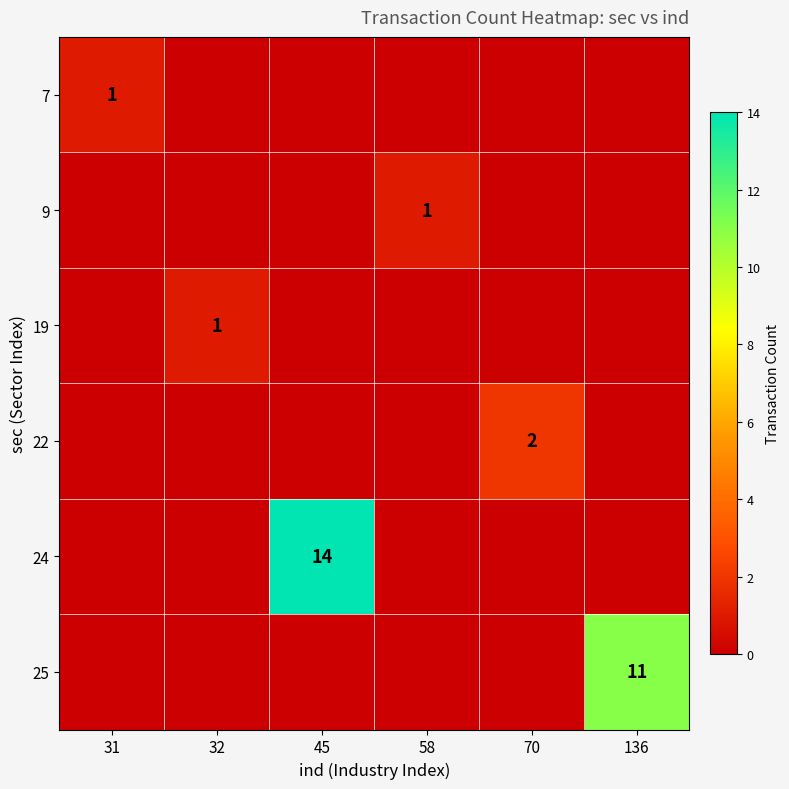

At which label is 25 closest to 5?

31